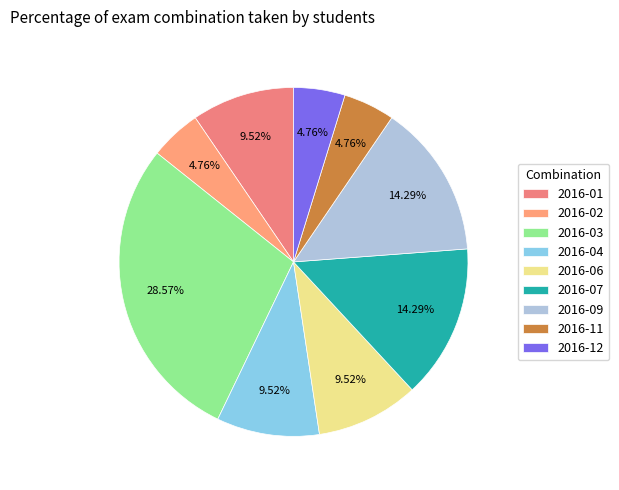

What is the total percentage of 2016-01 and 2016-07?

23.8%